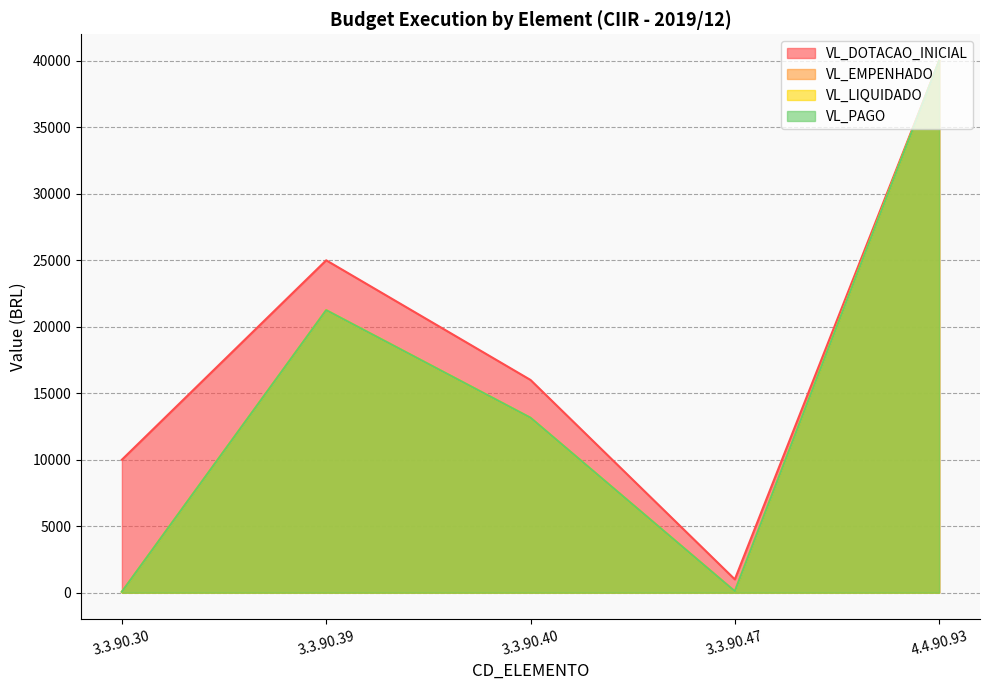

What is the smallest value displayed?

65.0